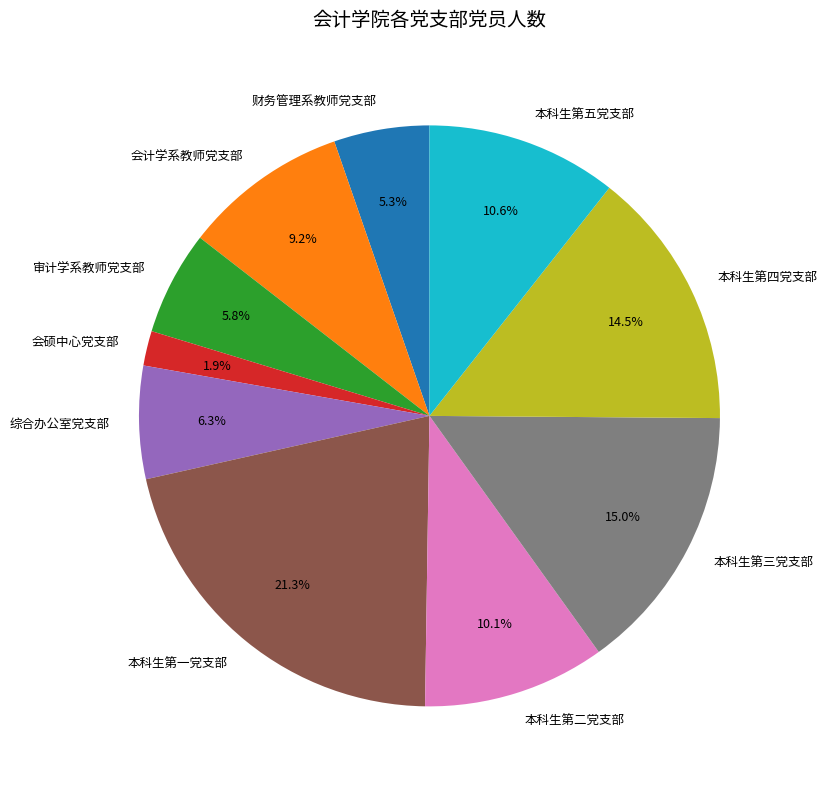

Which category has the smallest portion of the pie?

会硕中心党支部